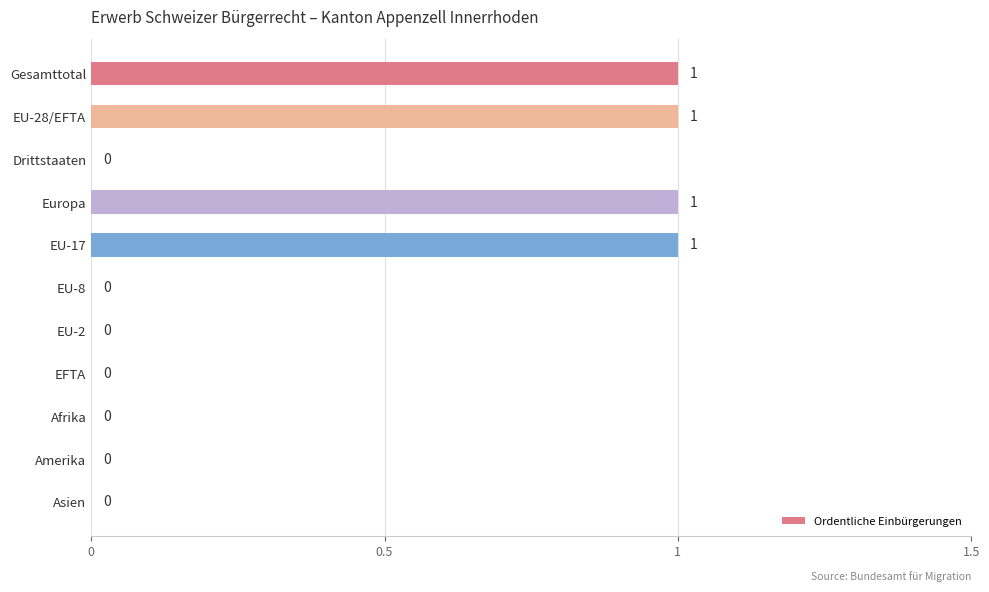

Reading bottom to top, what are all the values shown in this chart?

Asien=0	Amerika=0	Afrika=0	EFTA=0	EU-2=0	EU-8=0	EU-17=1	Europa=1	Drittstaaten=0	EU-28/EFTA=1	Gesamttotal=1